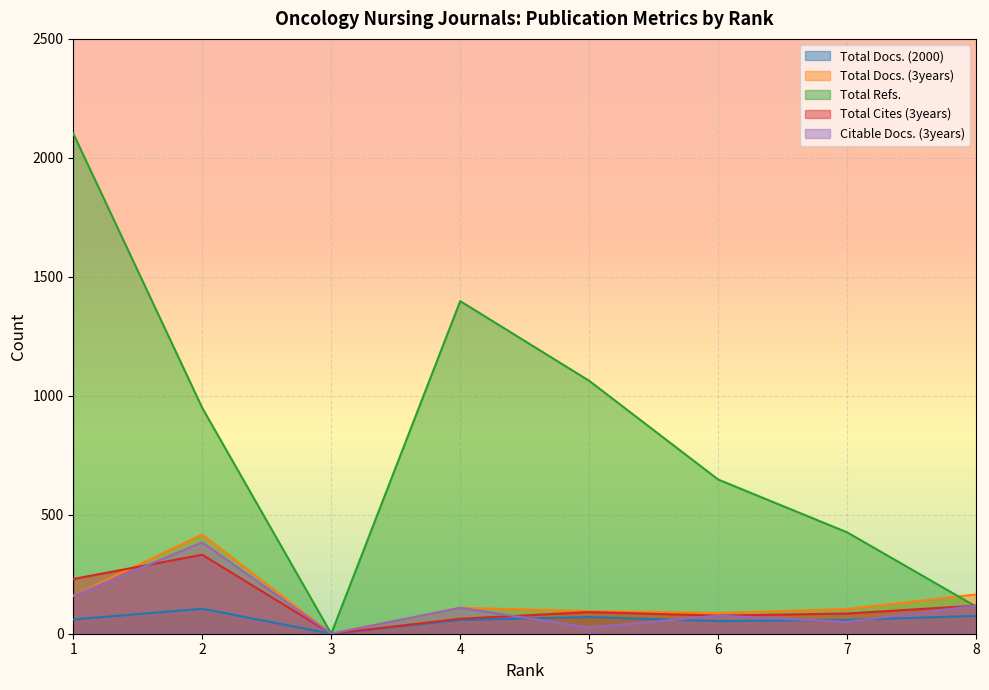

What are all the series names shown in the legend?

Total Docs. (2000), Total Docs. (3years), Total Refs., Total Cites (3years), Citable Docs. (3years)